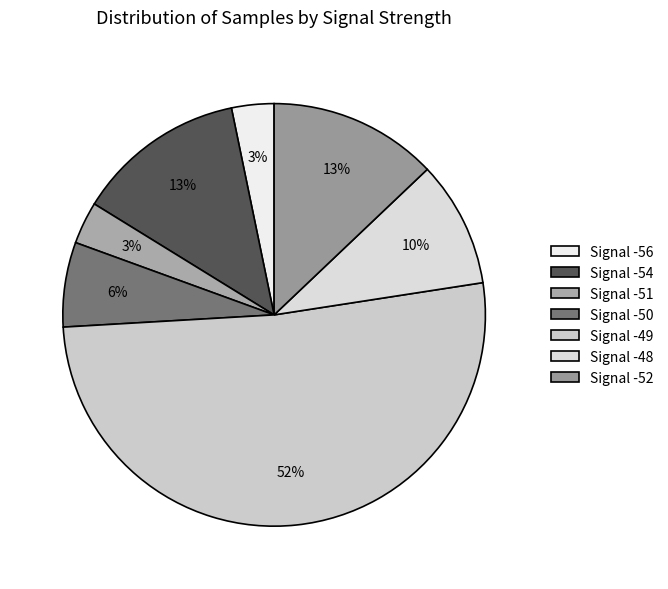

How many slices are in this pie chart?

7